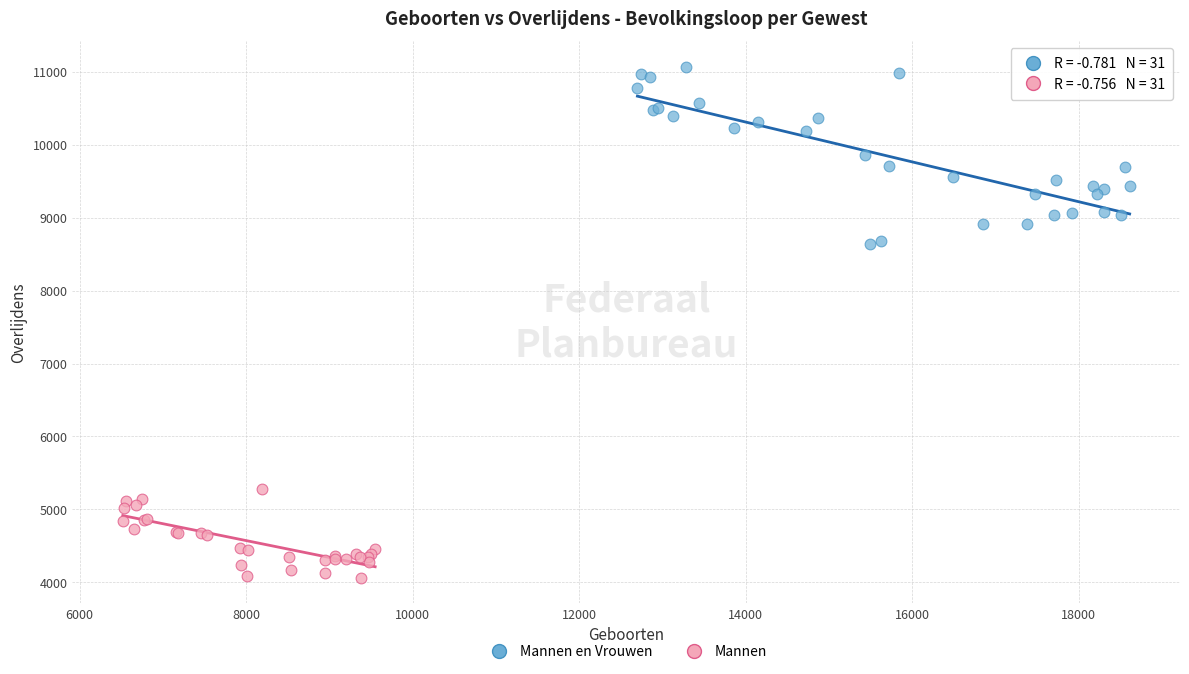

Which series reaches the minimum Y coordinate?

Mannen